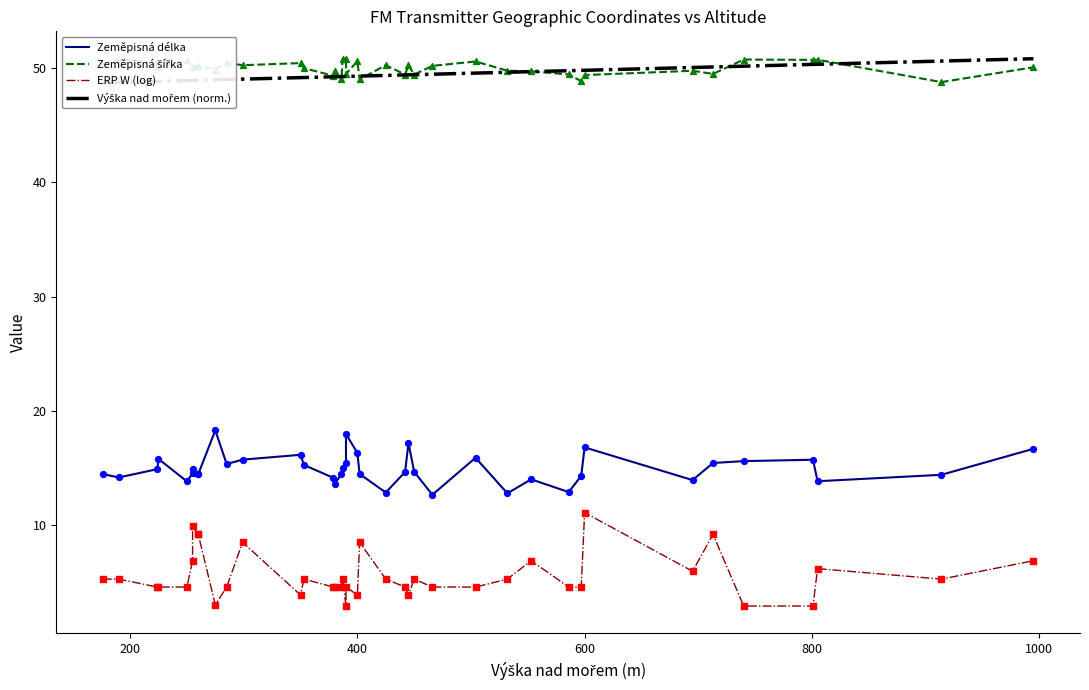

What are all the series names shown in the legend?

Zeměpisná délka, Zeměpisná šířka, ERP W (log), Výška nad mořem (norm.)